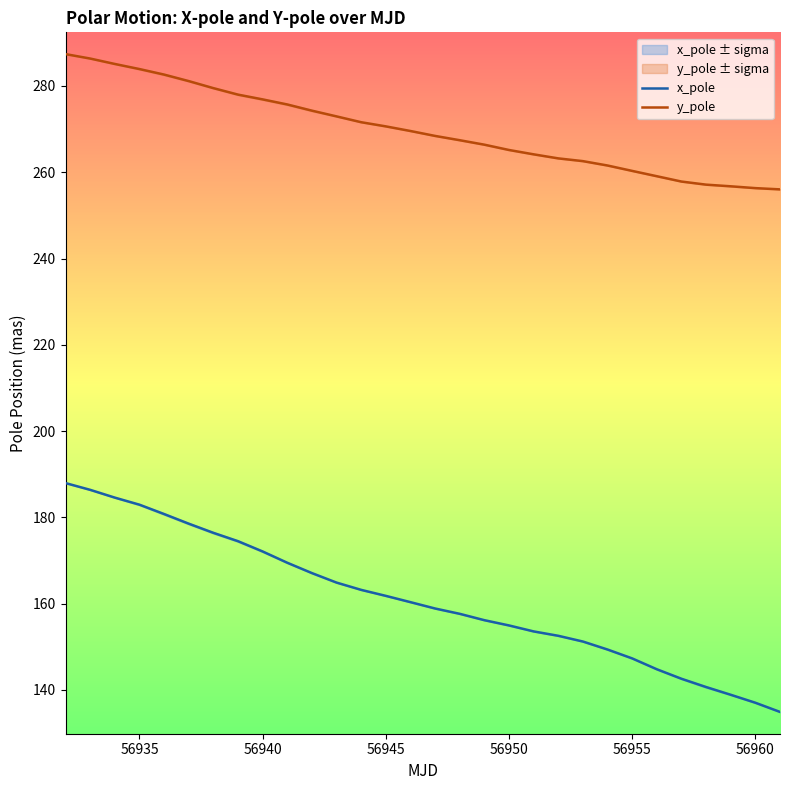

What is the maximum value for y_pole?

287.4